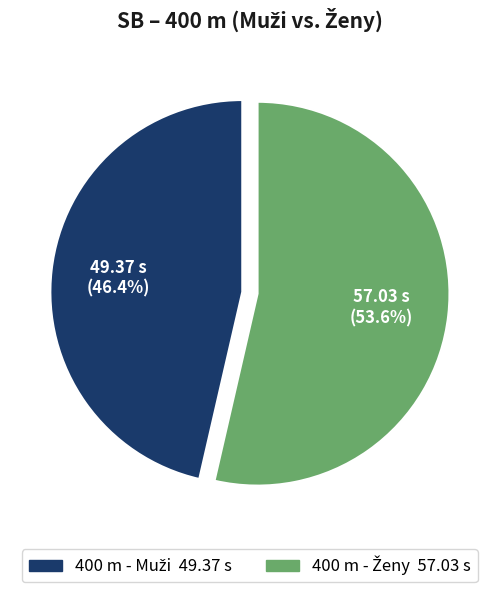

Is there any slice that represents more than half of the pie?

Yes